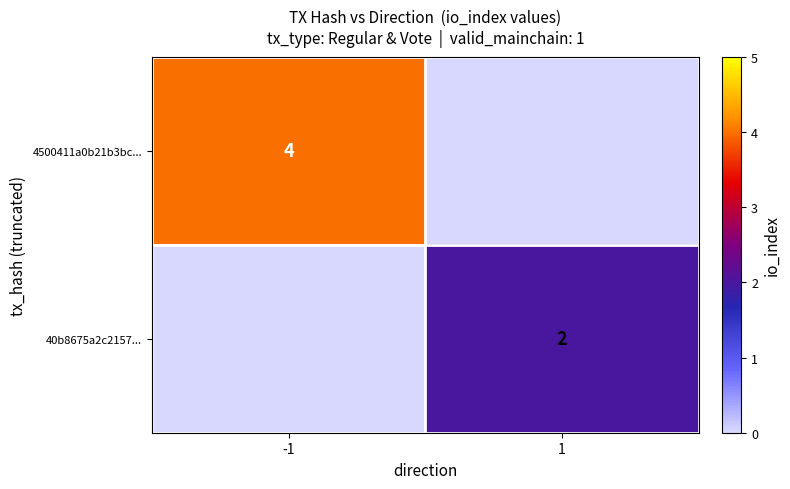

The value of 4500411a0b21b3bc... at -1 is 7. True or false?

False